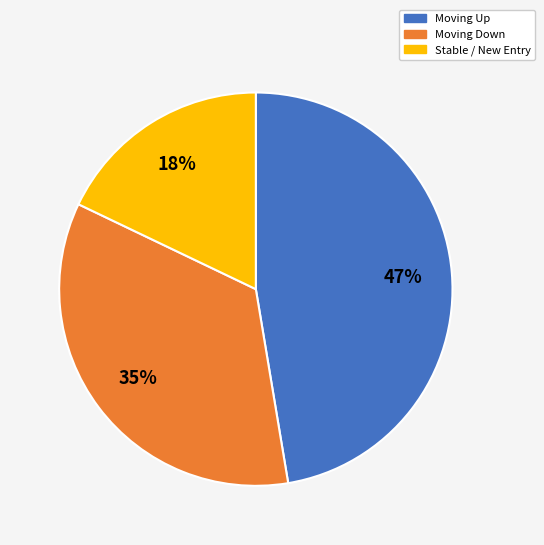

To the nearest percent, what is the difference between the largest and smallest slice percentages?

29%